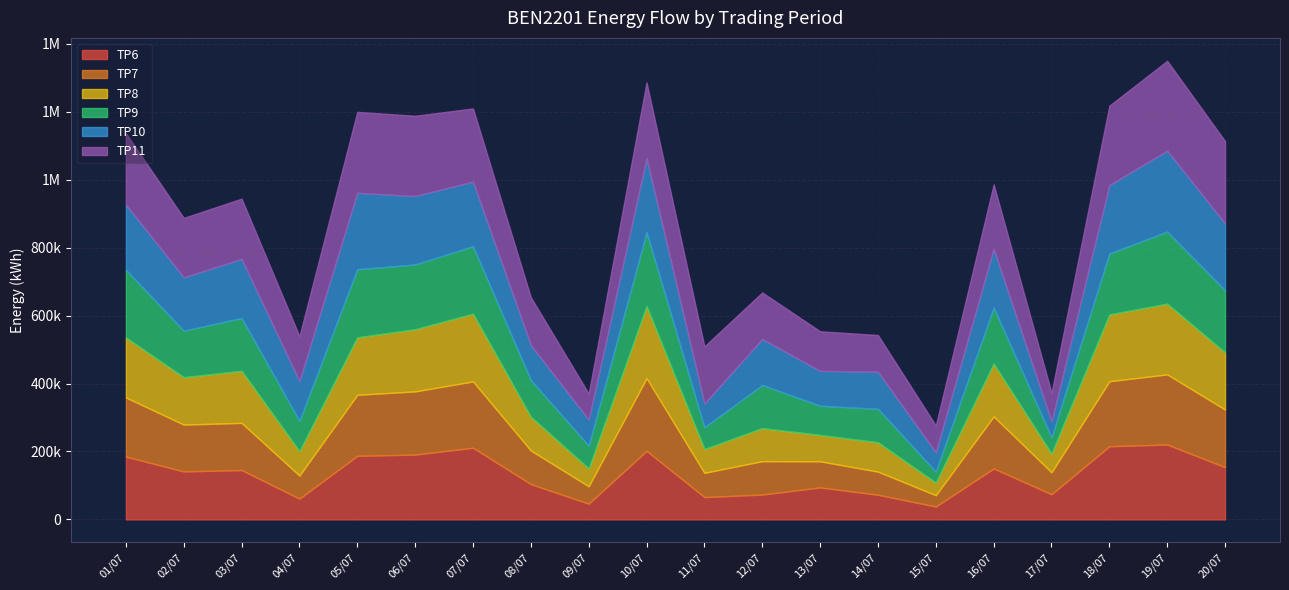

True or false: TP11 has more than 1 interior local peaks.

True